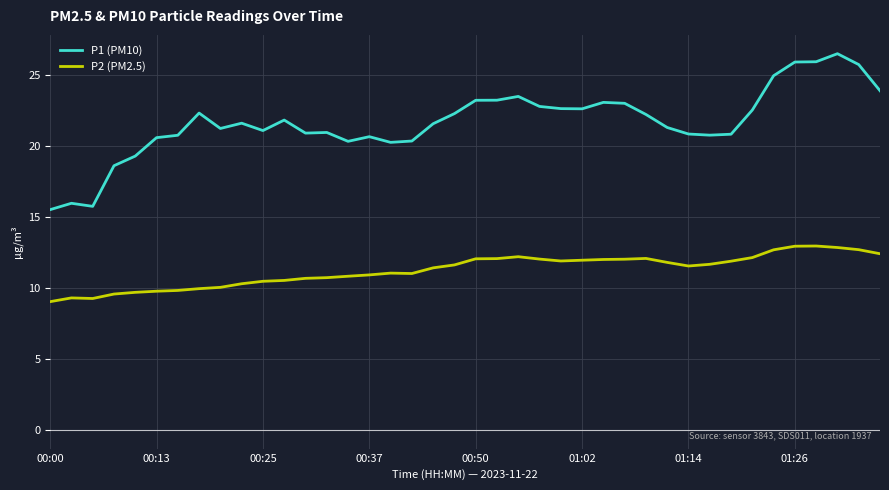

Is this an area chart (filled region under the line)?

No